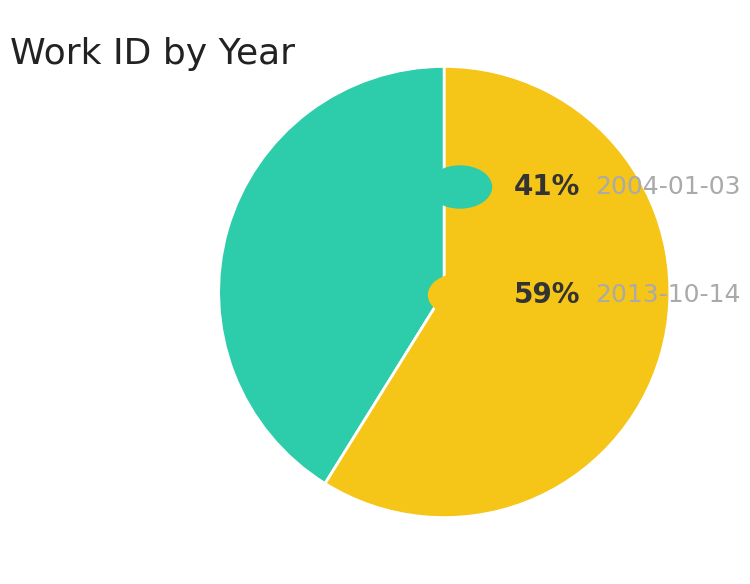

Is there a majority slice in this chart?

Yes